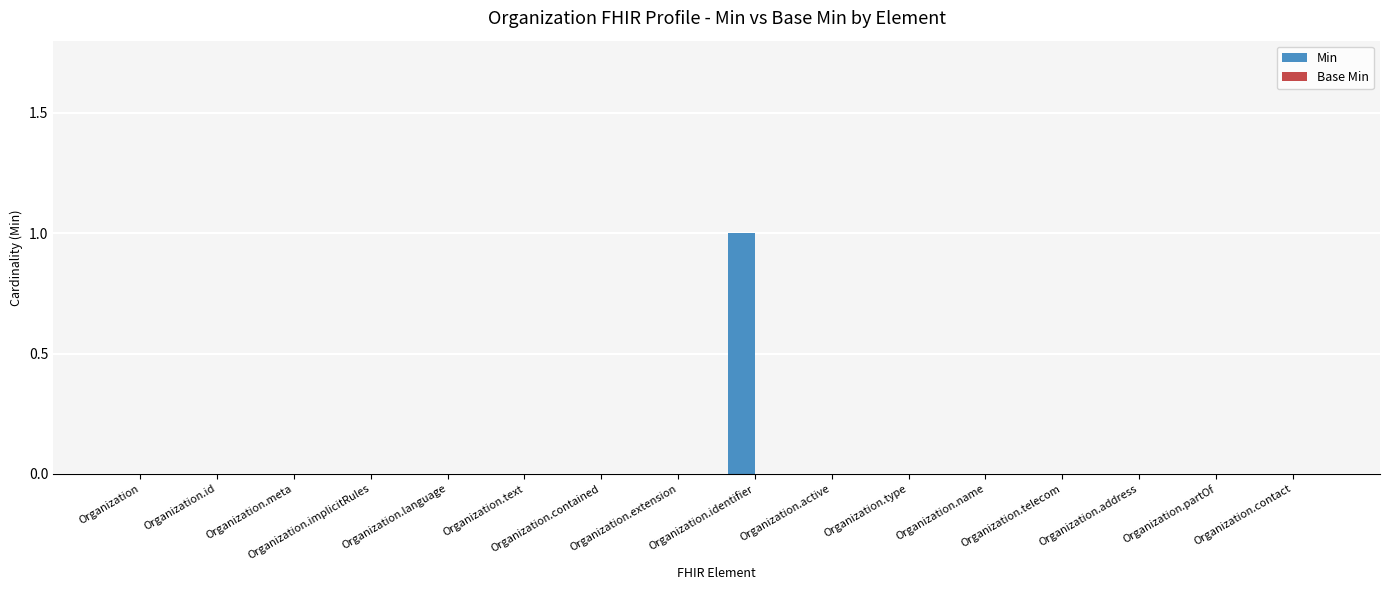

Does the chart contain stacked bars?

No